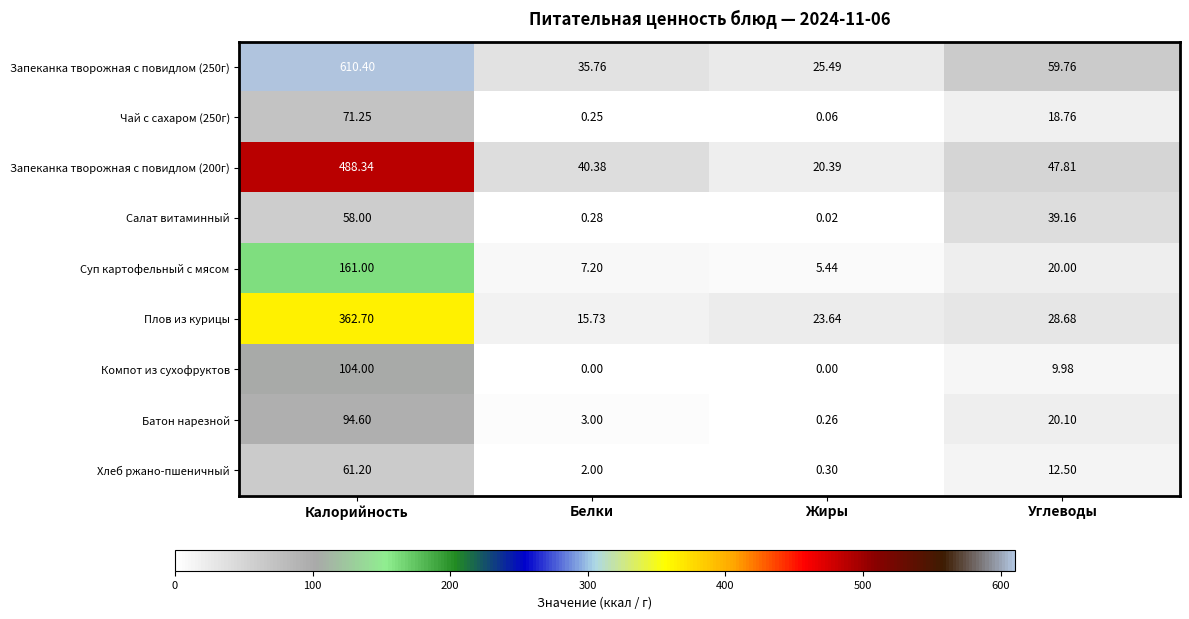

How many positive values does the Компот из сухофруктов series have?

2